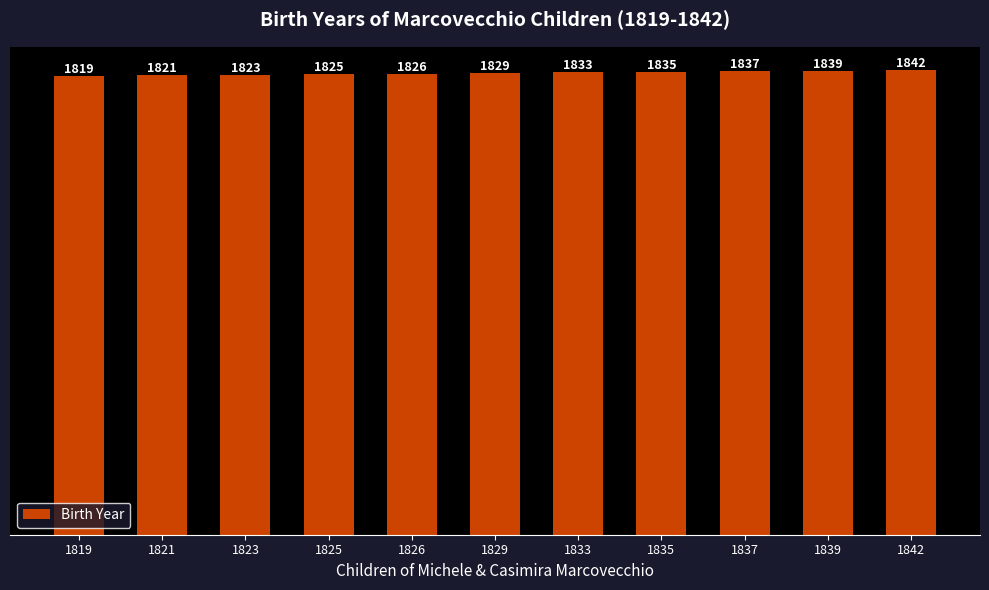

At which label is the value closest to 1830?

1829